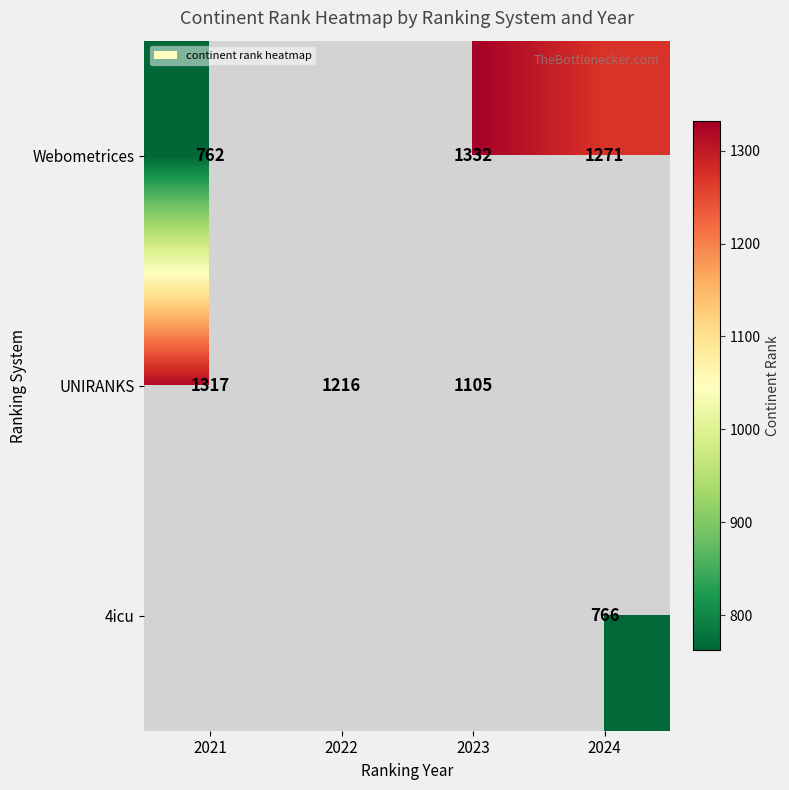

What is the difference between the Webometrices values at 2023 and 2021?

570